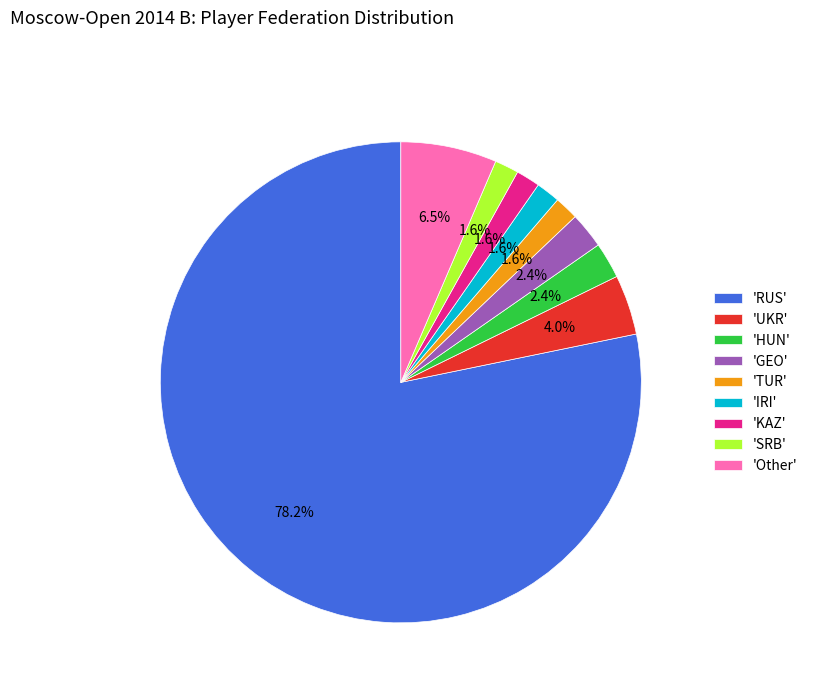

What is the largest slice in the pie chart?

'RUS'